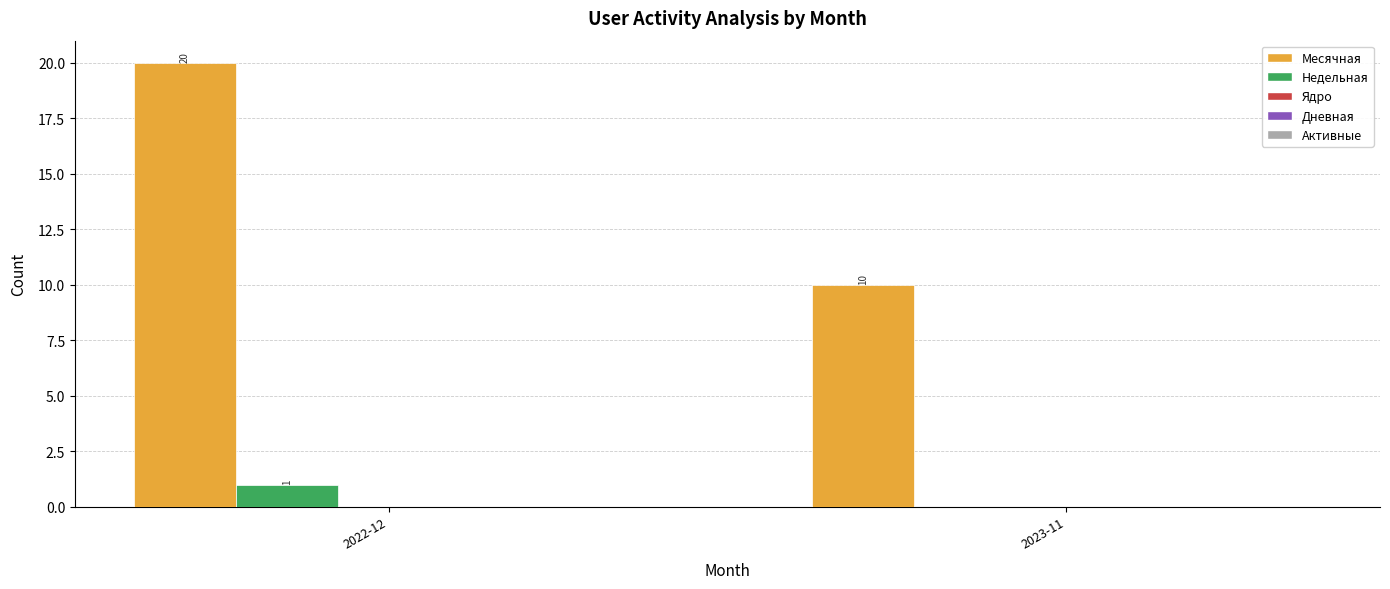

True or false: Недельная has a value of 2 at 2022-12.

False